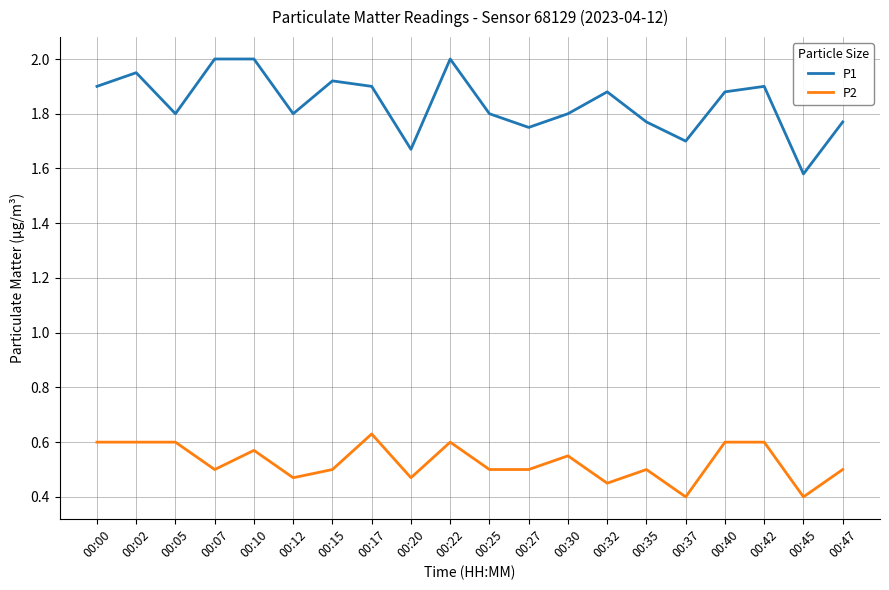

Which series changed the most between 00:07 and 00:20?

P1